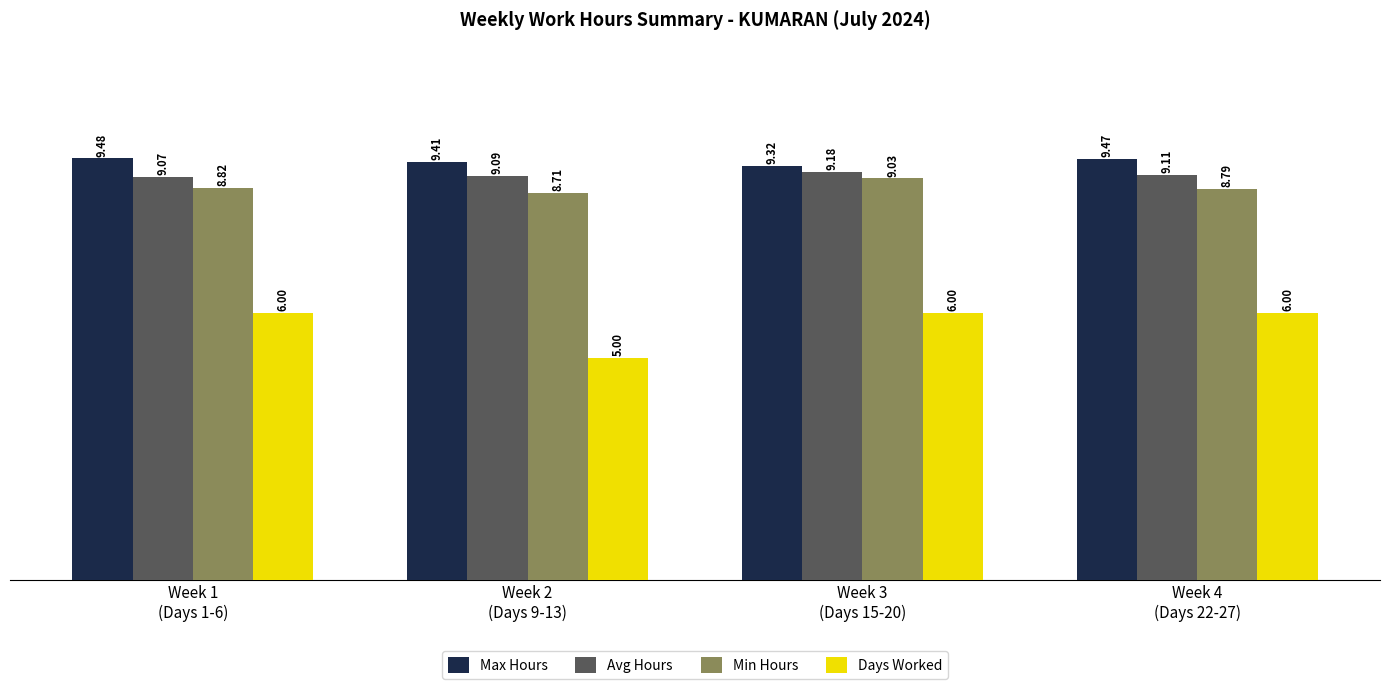

Is it true that Min Hours equals 9.0 at Week 3
(Days 15-20)?

True